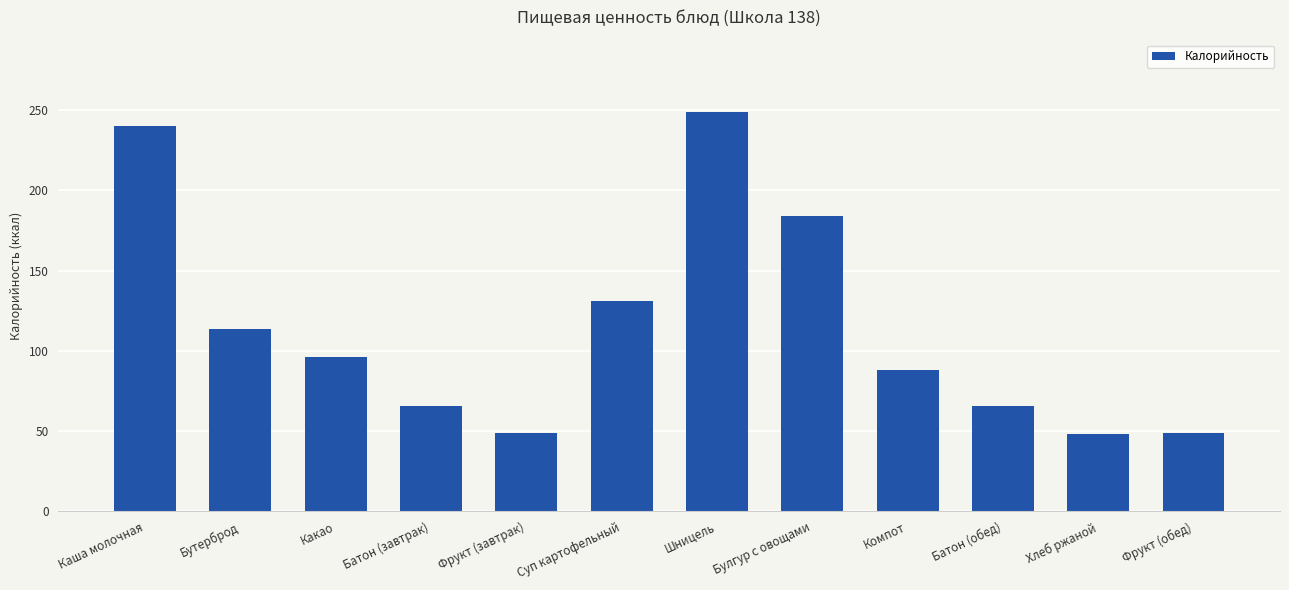

What is the value of the 12th bar from the left?

48.7